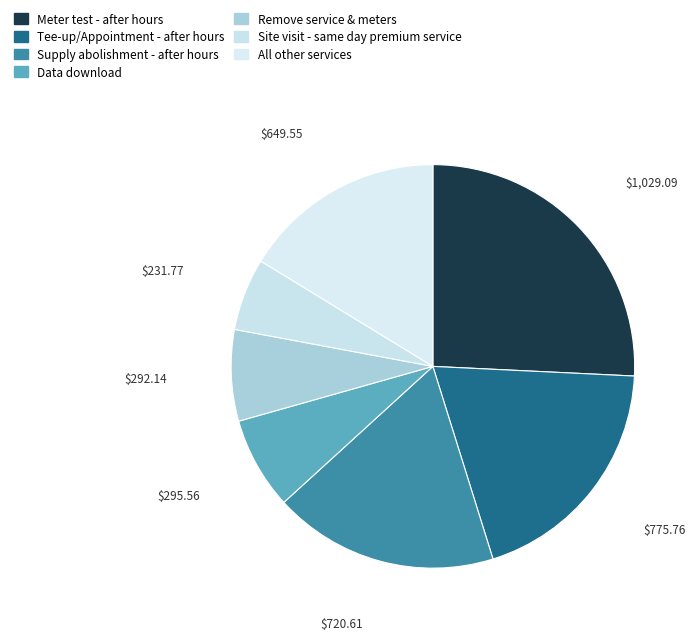

Which category has the biggest portion of the pie?

Meter test - after hours